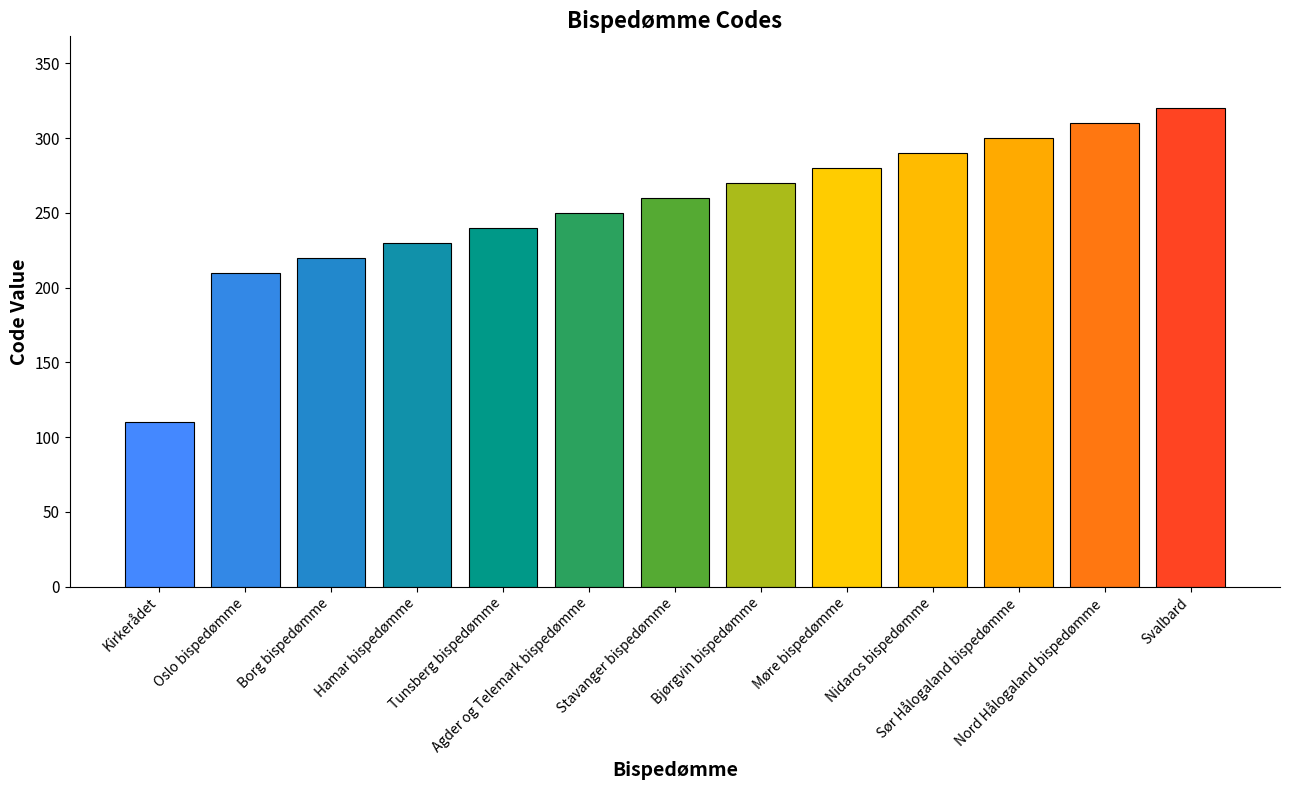

What is the difference between the maximum and minimum values?

210